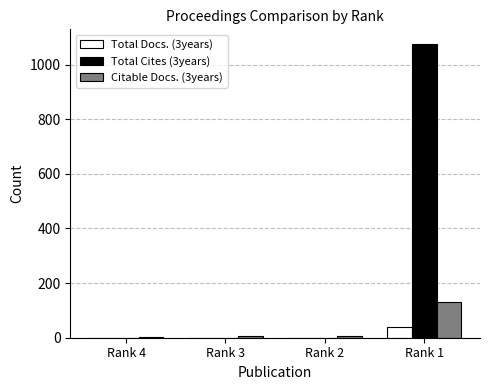

What is the spread (max minus min) of values at Rank 2?

7